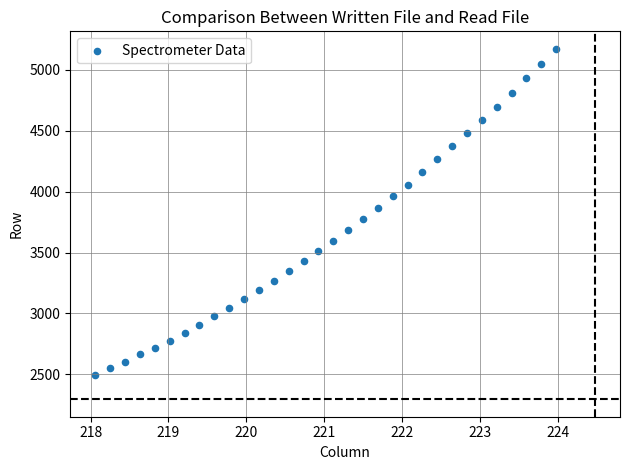

What is the range of Y values (max minus min)?

2677.6